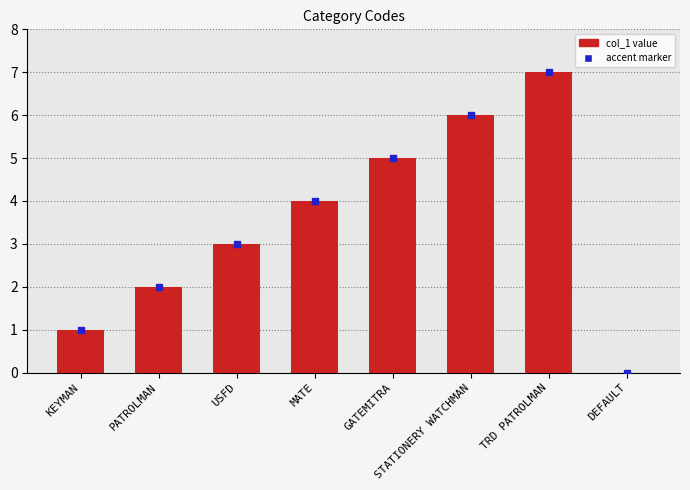

Is it true that the value at KEYMAN is 1?

True